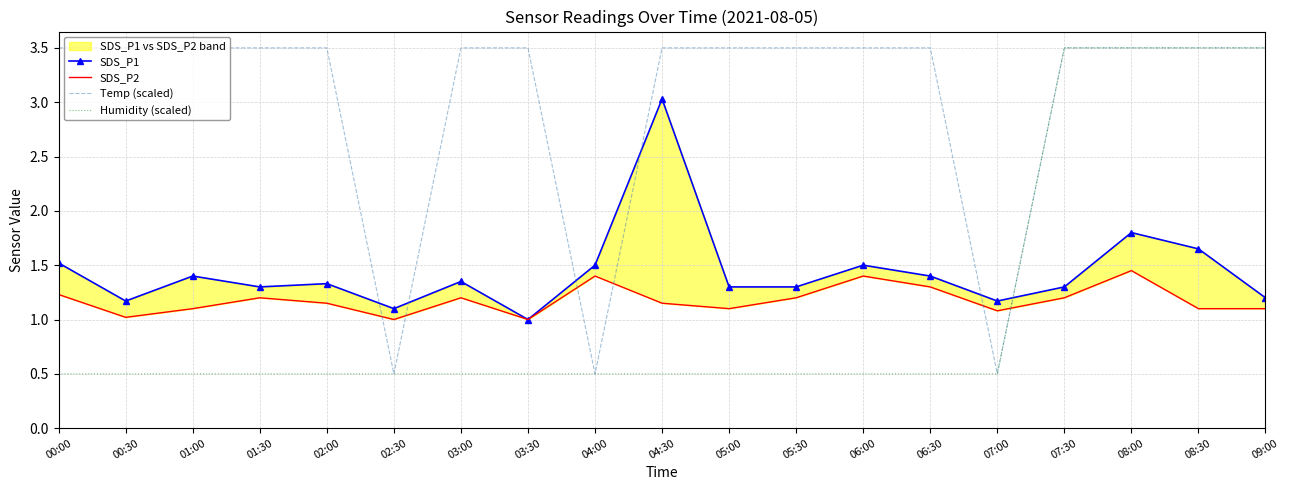

Which has a higher value, 08:30 or 07:30?

08:30